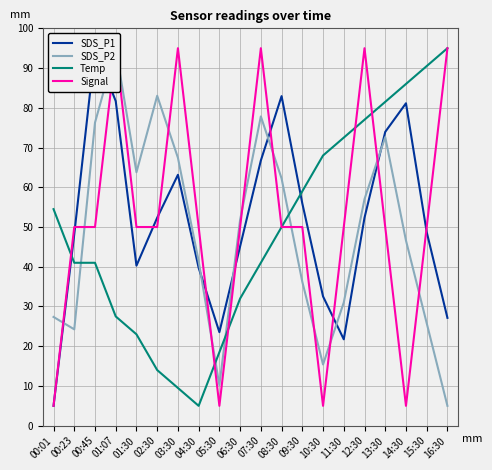

What is the label of the 8th point from the left?

04:30